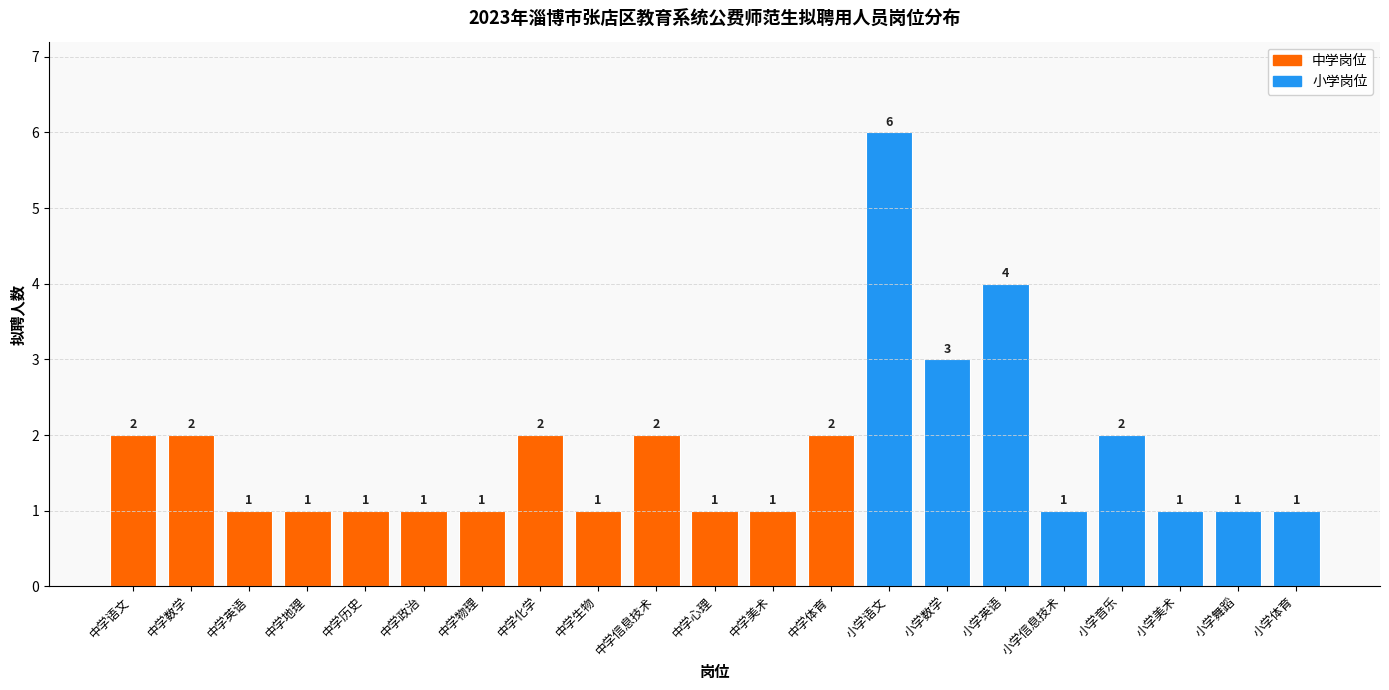

What is the sum of the values at 中学语文 and 中学美术?

3